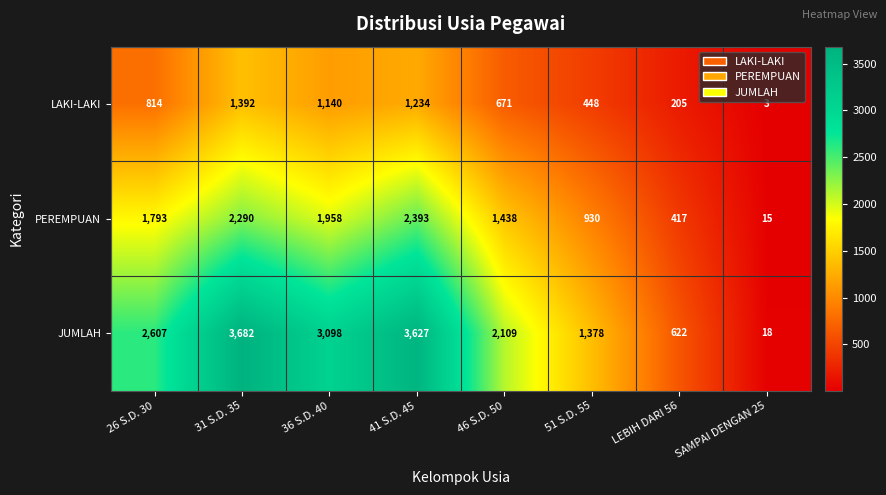

Where is PEREMPUAN nearest to the value 1204?

46 S.D. 50